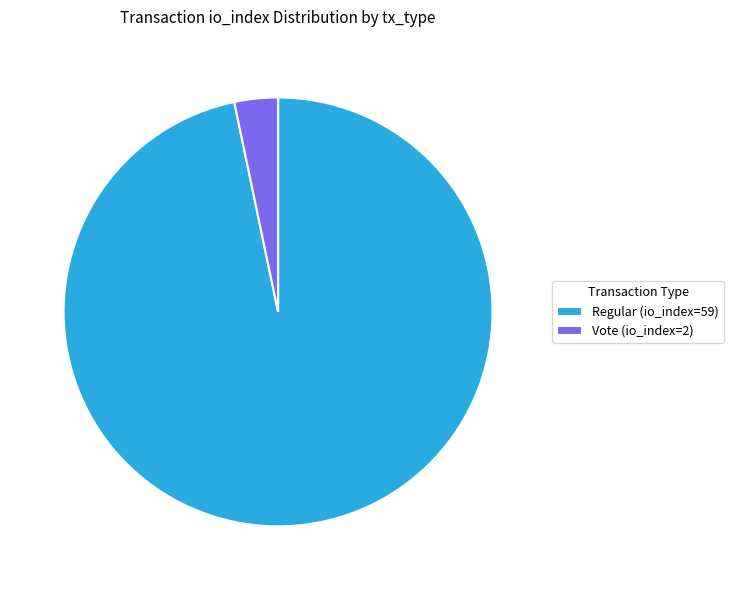

Which category accounts for the majority?

Regular (io_index=59)